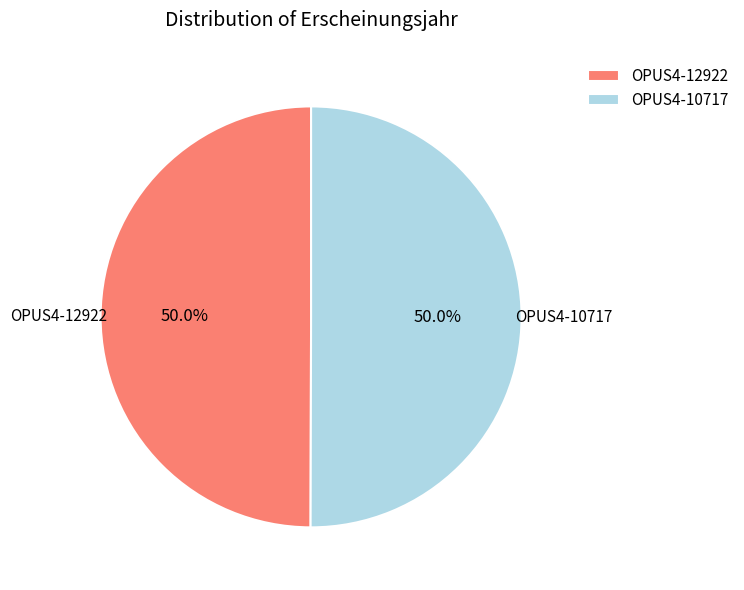

Do OPUS4-10717 and OPUS4-12922 together represent more than half of the pie?

Yes